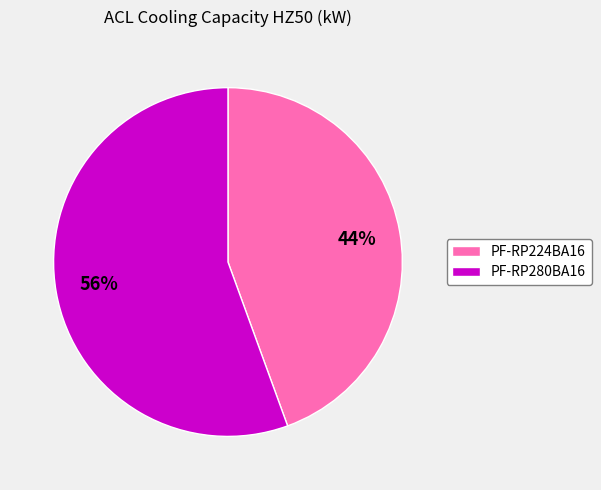

What percentage is the PF-RP224BA16 slice, to the nearest percent?

44%